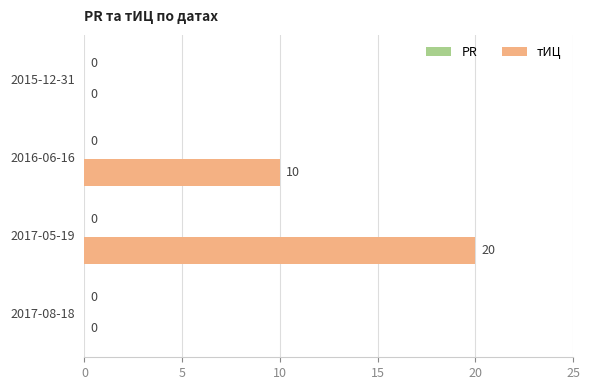

True or false: the data shows -11 at 2017-08-18.

False